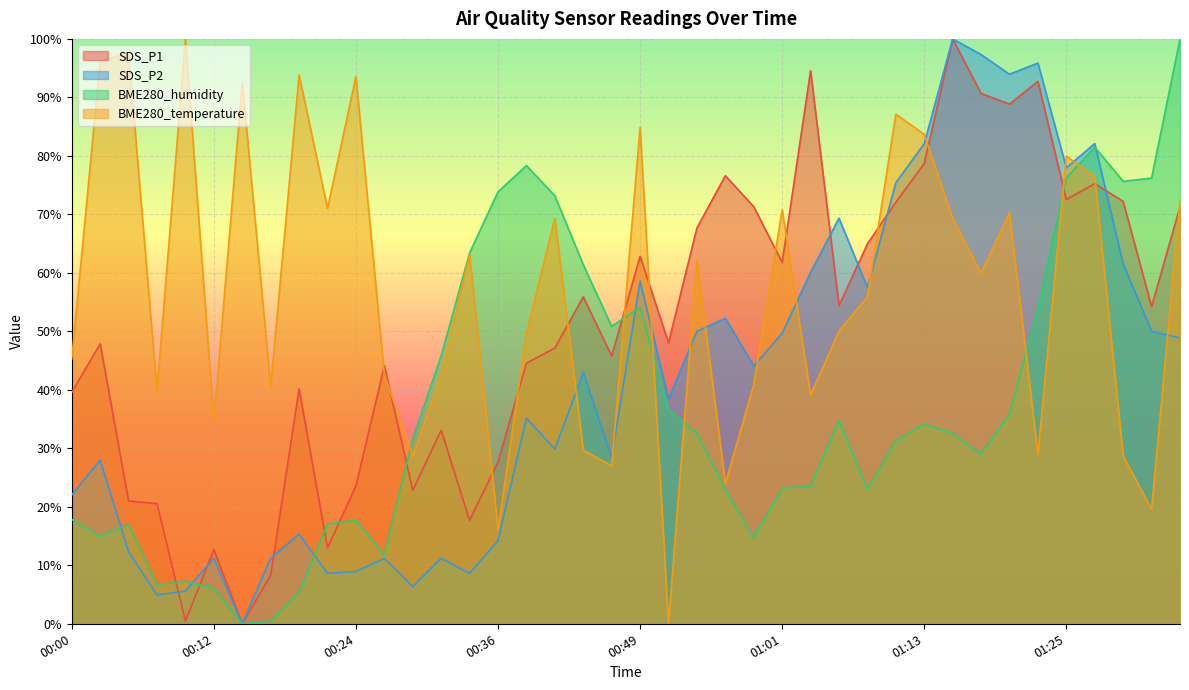

How many times do BME280_temperature and SDS_P1 cross each other?

14